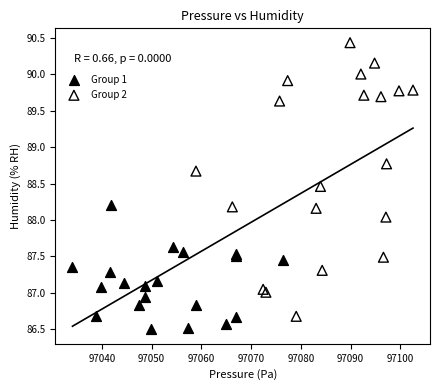

What are all the series names shown in the legend?

Group 1, Group 2